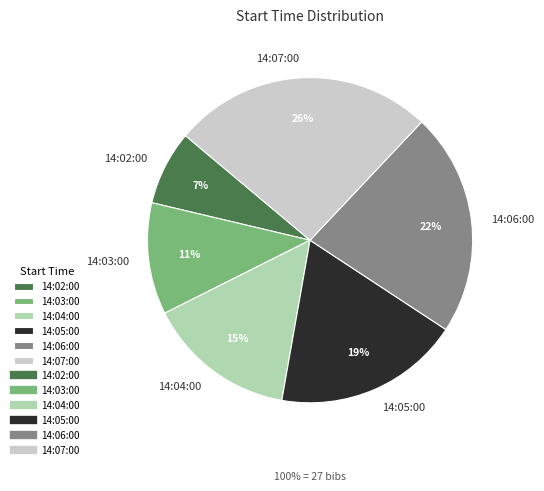

Between 14:05:00 and 14:07:00, which is larger?

14:07:00